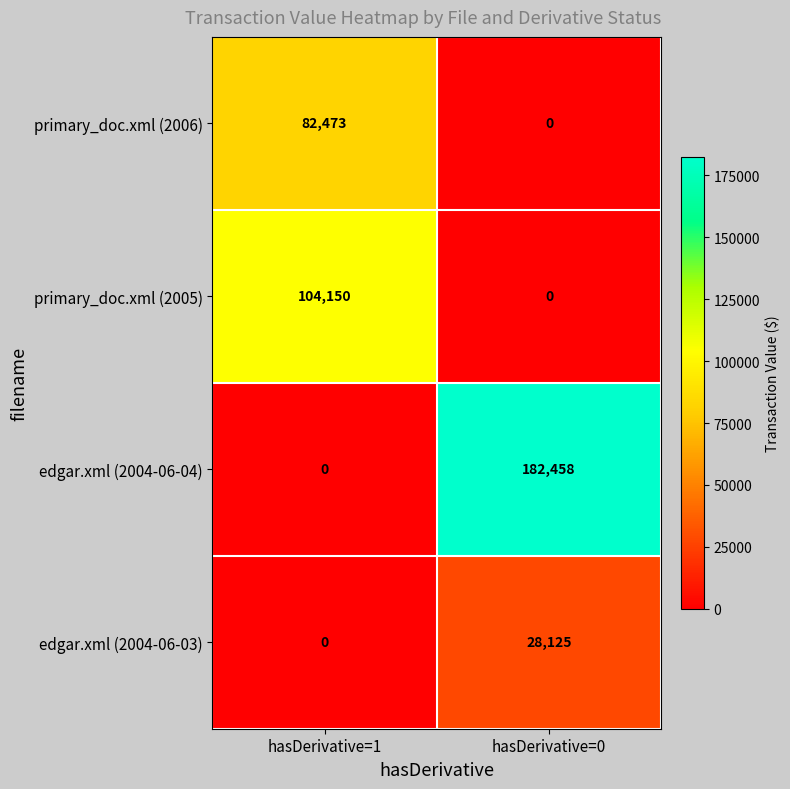

Which category has the lowest value in the primary_doc.xml (2006) series?

hasDerivative=0